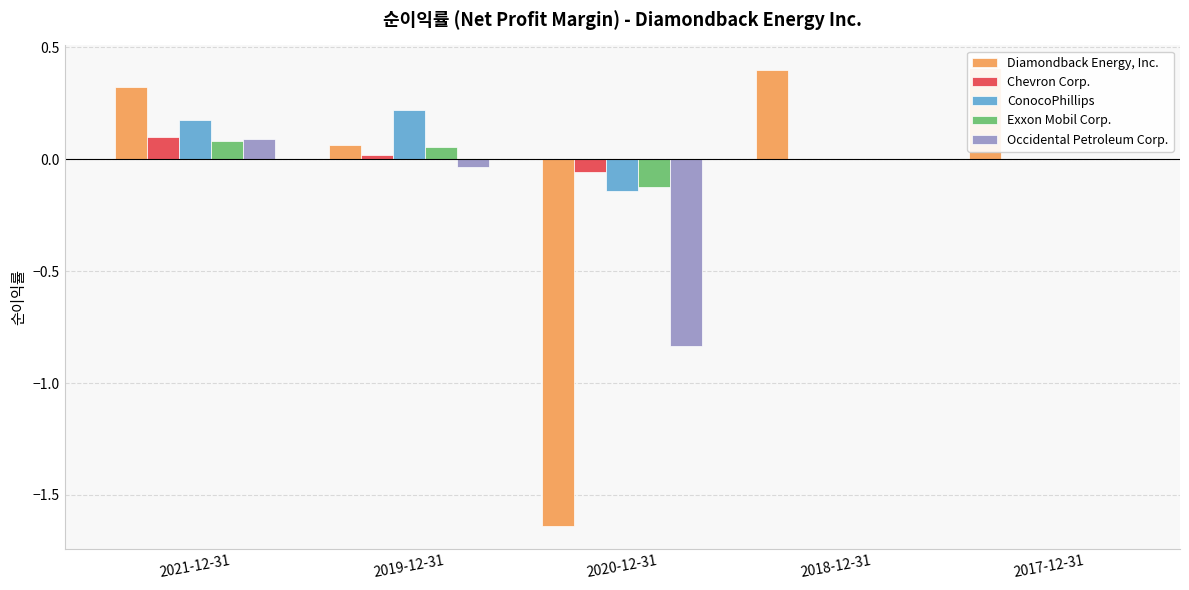

The ConocoPhillips series shows -0.2 at 2018-12-31. True or false?

False